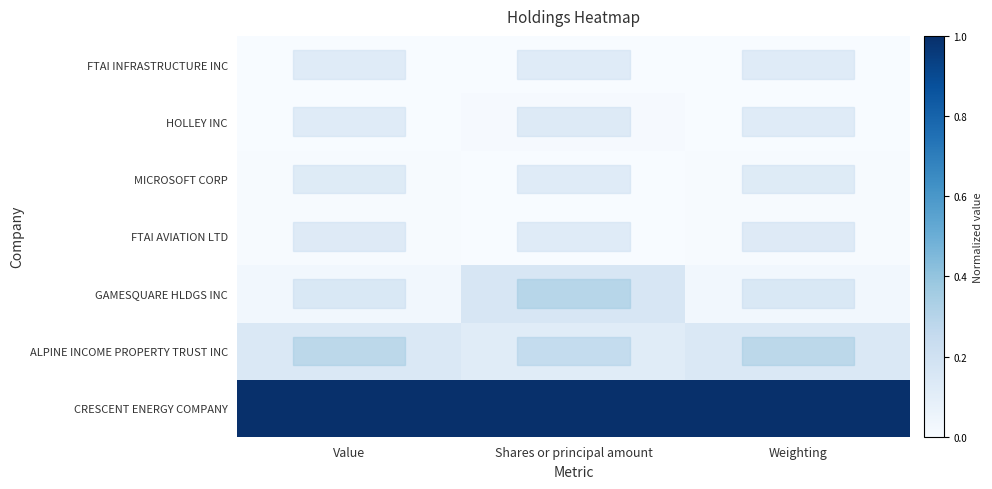

At which category is the sum across all series the highest?

Shares or principal amount